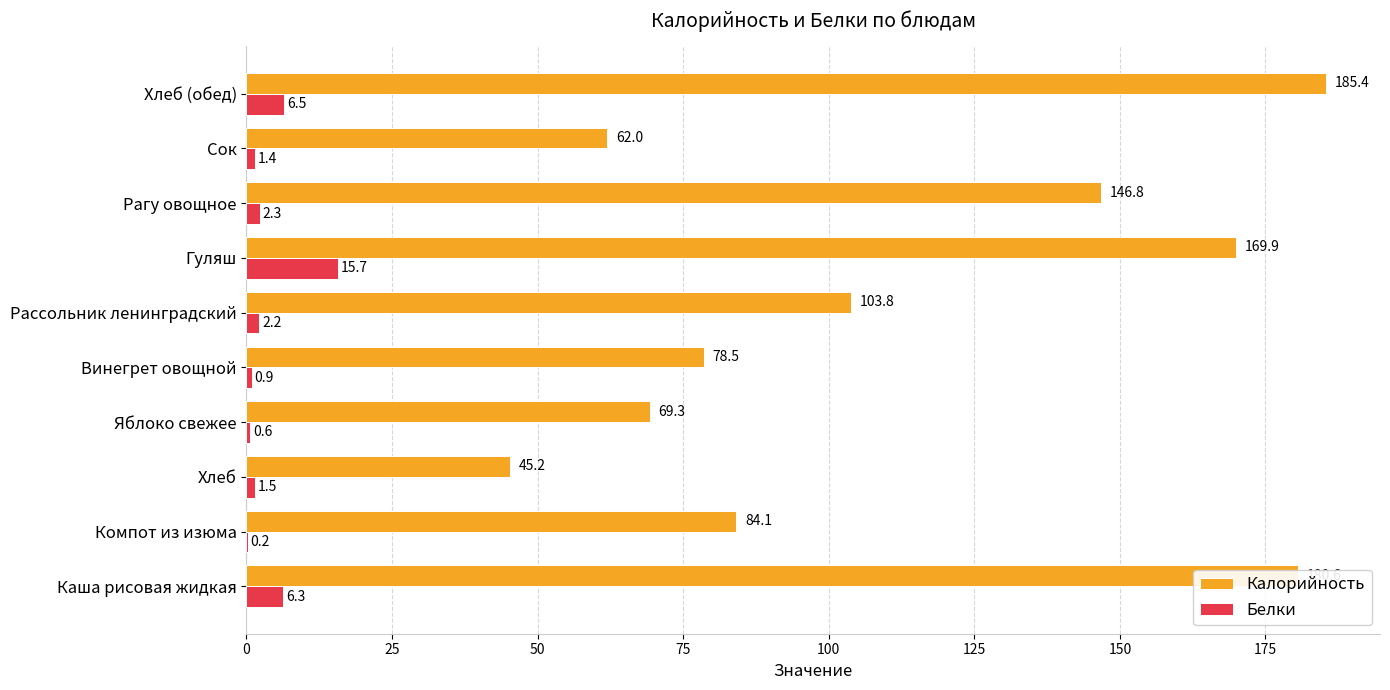

What is the sum of all Белки values?

37.6